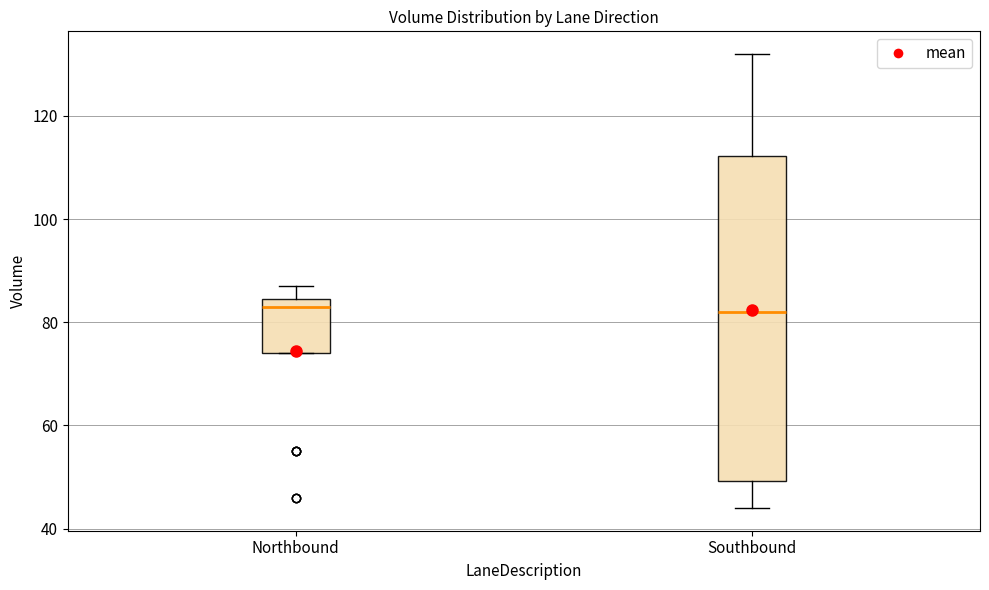

Where is the lower edge of the box for Southbound on the y-axis? The values are not printed on the chart, so give them approximately, as read against the axis.

50